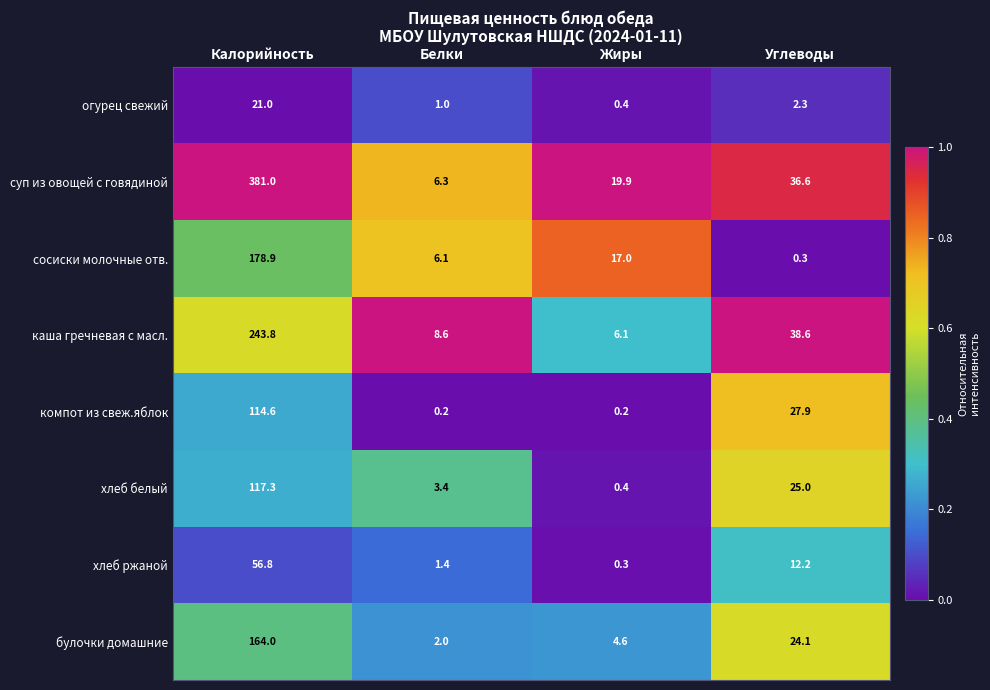

What is the total value across all series at Жиры?

48.9